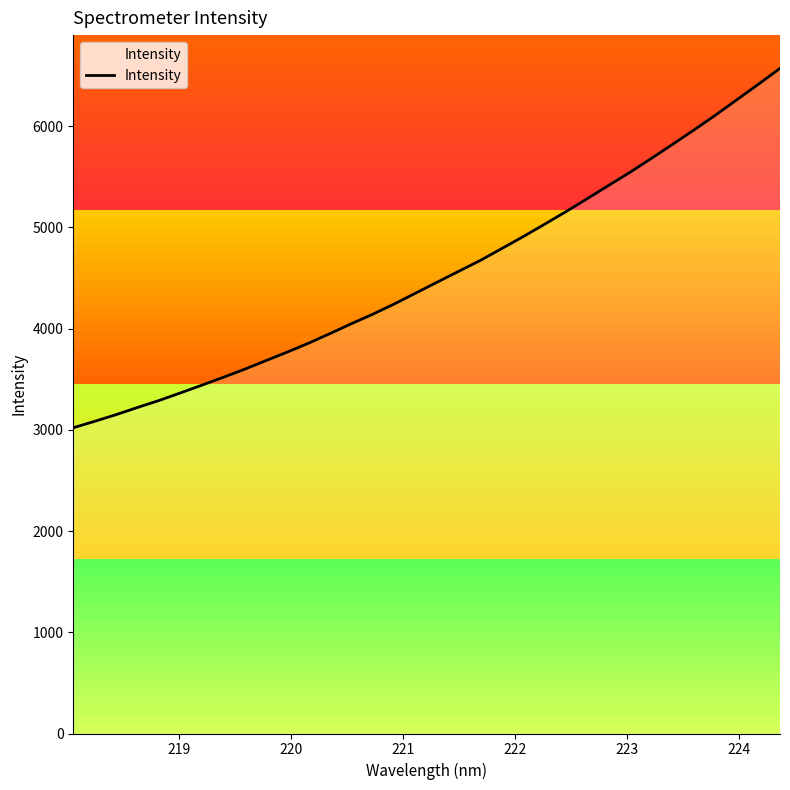

What is the maximum value shown in the chart?

6571.2